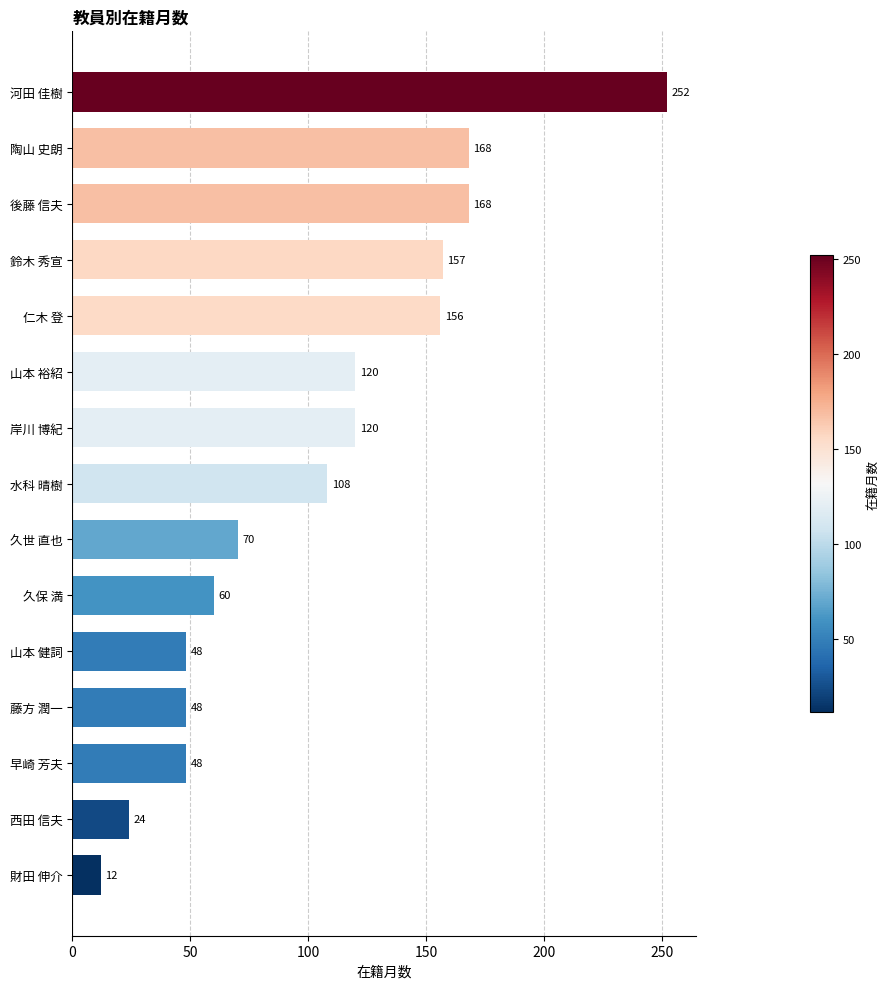

What is the maximum value shown in the chart?

252